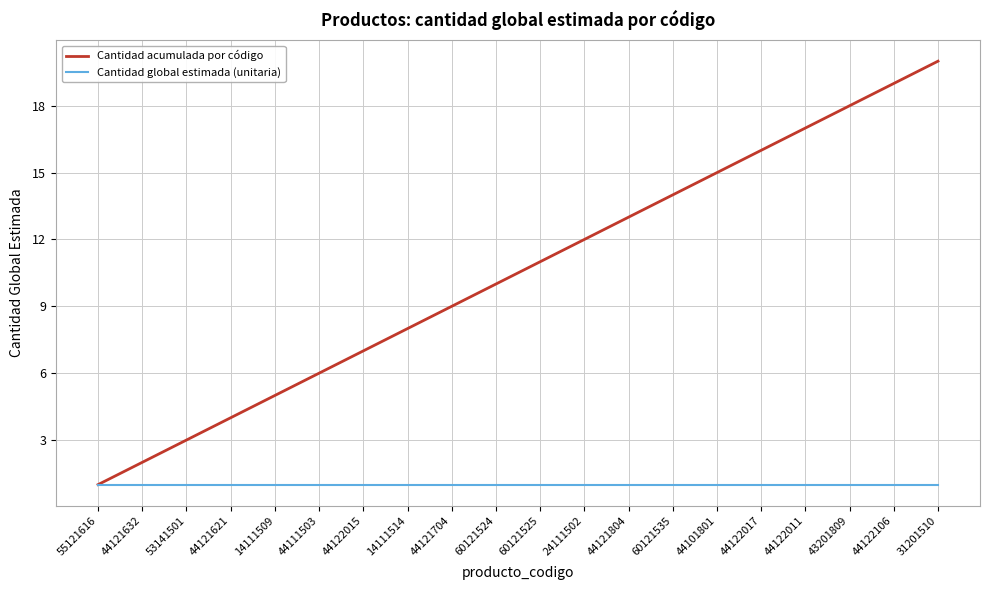

What position from the right is 44111503?

15